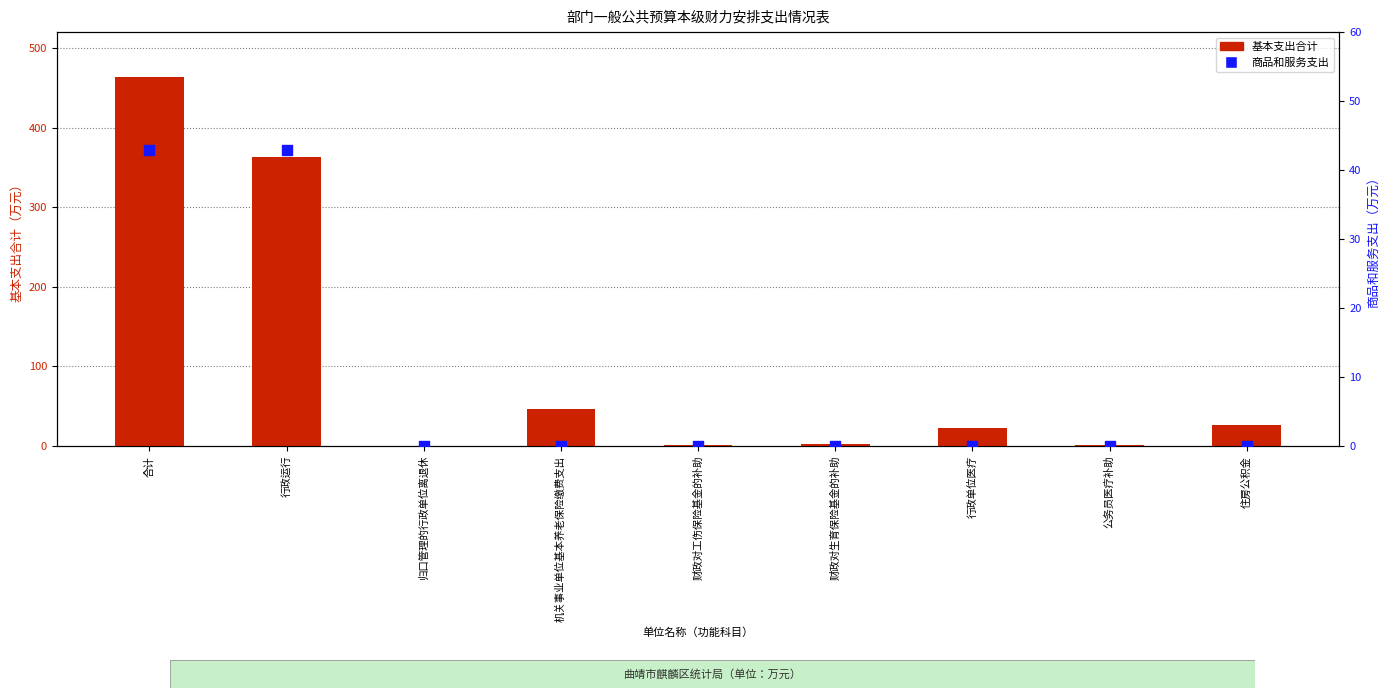

Which series reaches the maximum Y coordinate?

基本支出合计